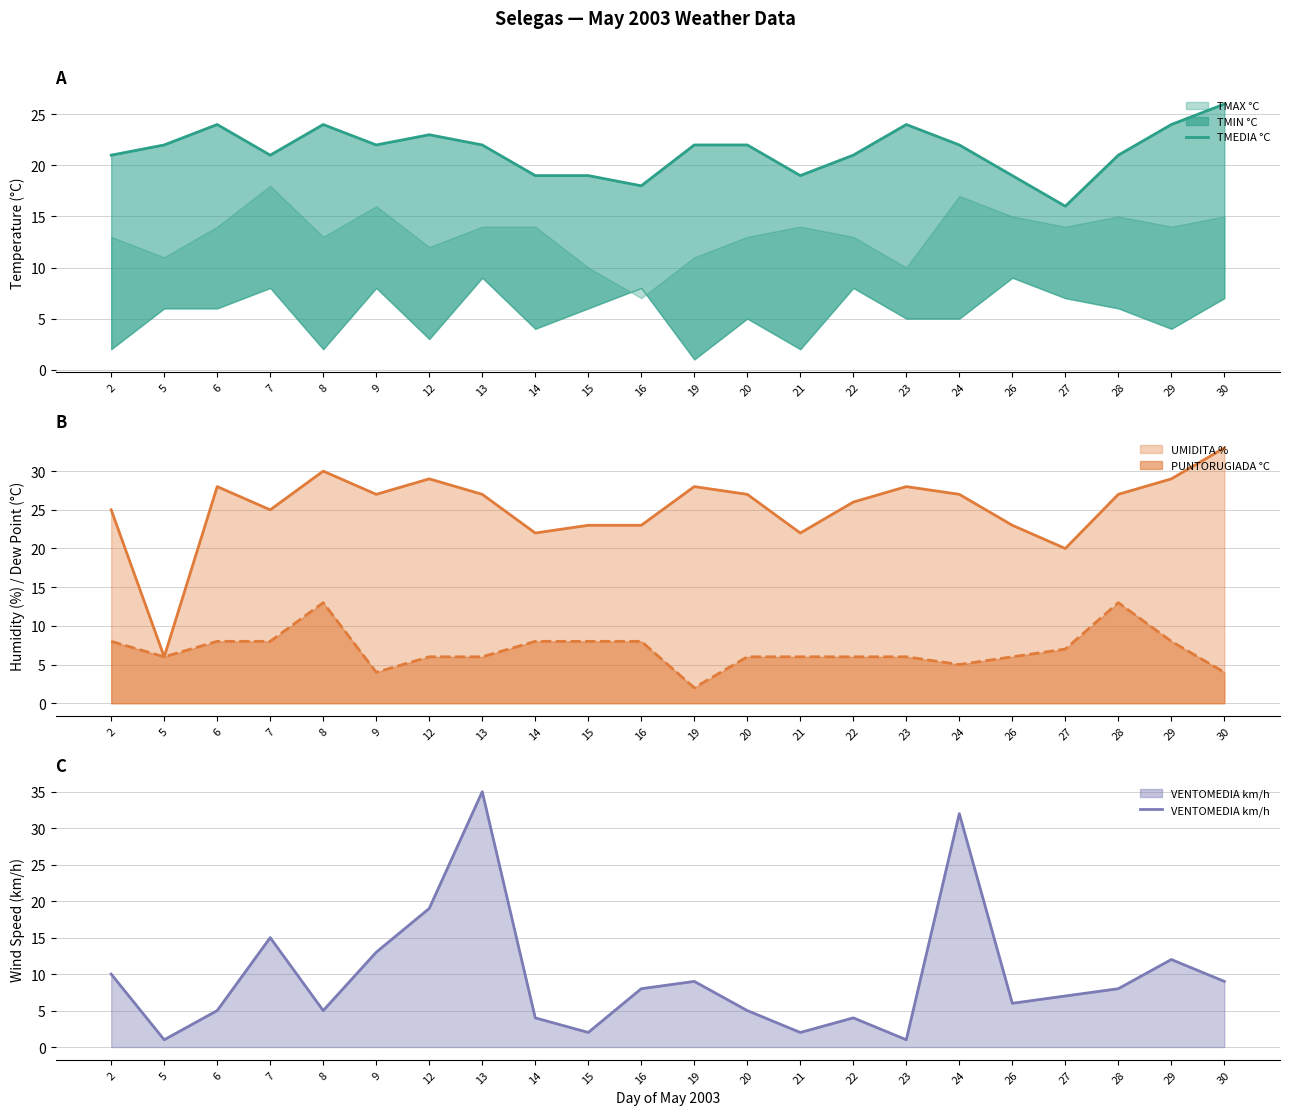

What is the approximate value of UMIDITA % at 23, to the nearest 10?

30